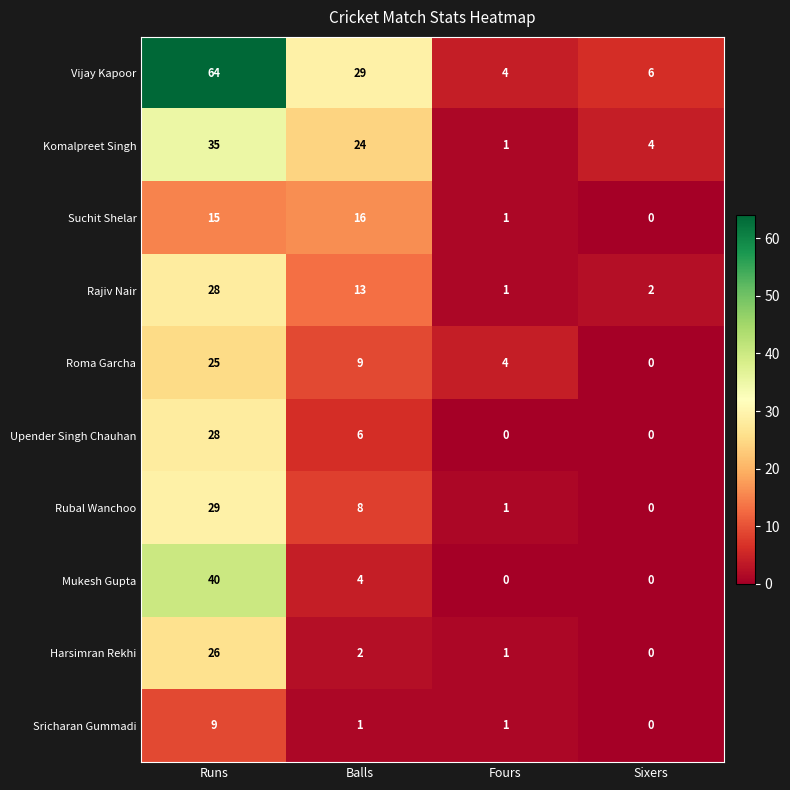

What is the average value of the Rajiv Nair series?

11